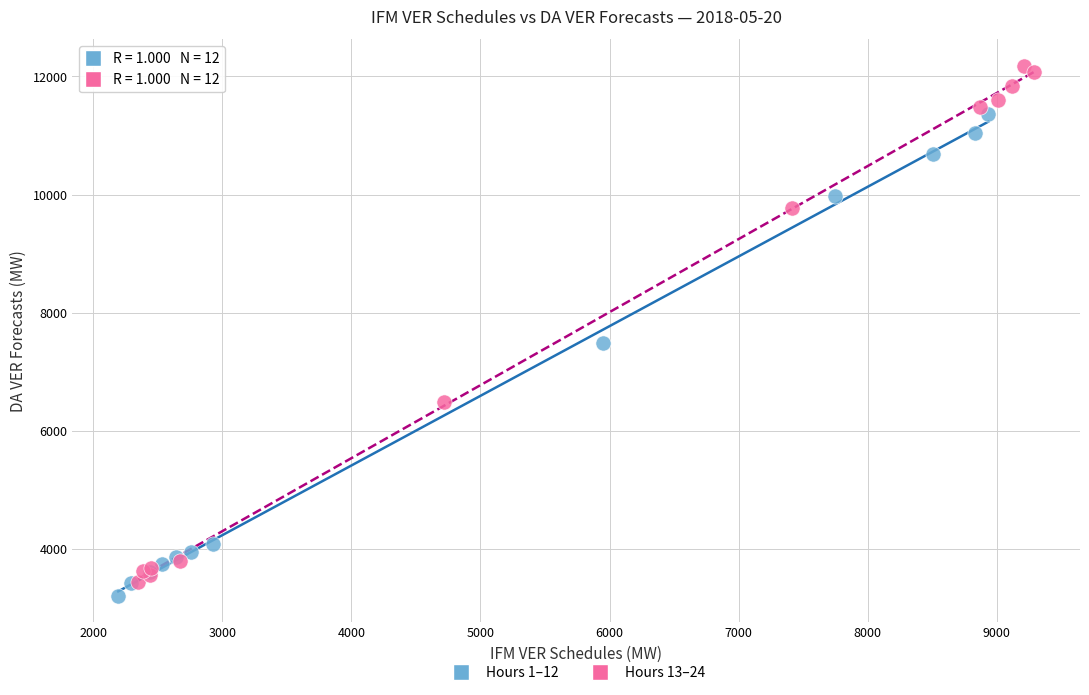

Which series has the largest Y range (max minus min)?

Hours 13–24